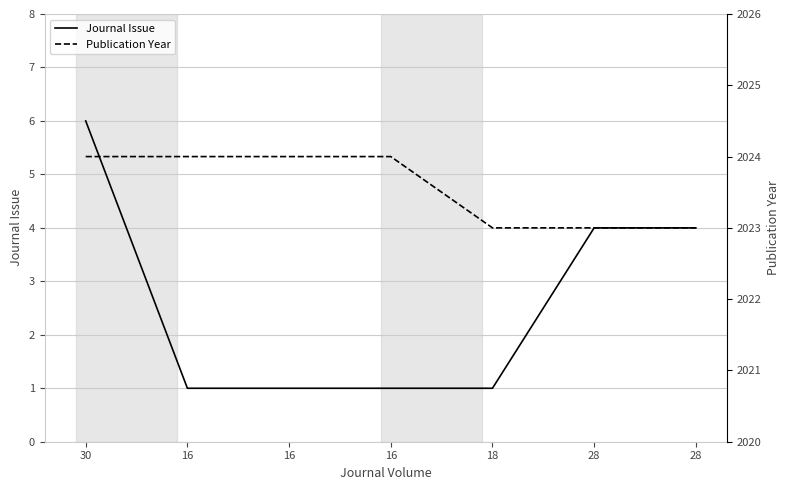

True or false: Journal Issue and Publication Year intersect in this chart.

False